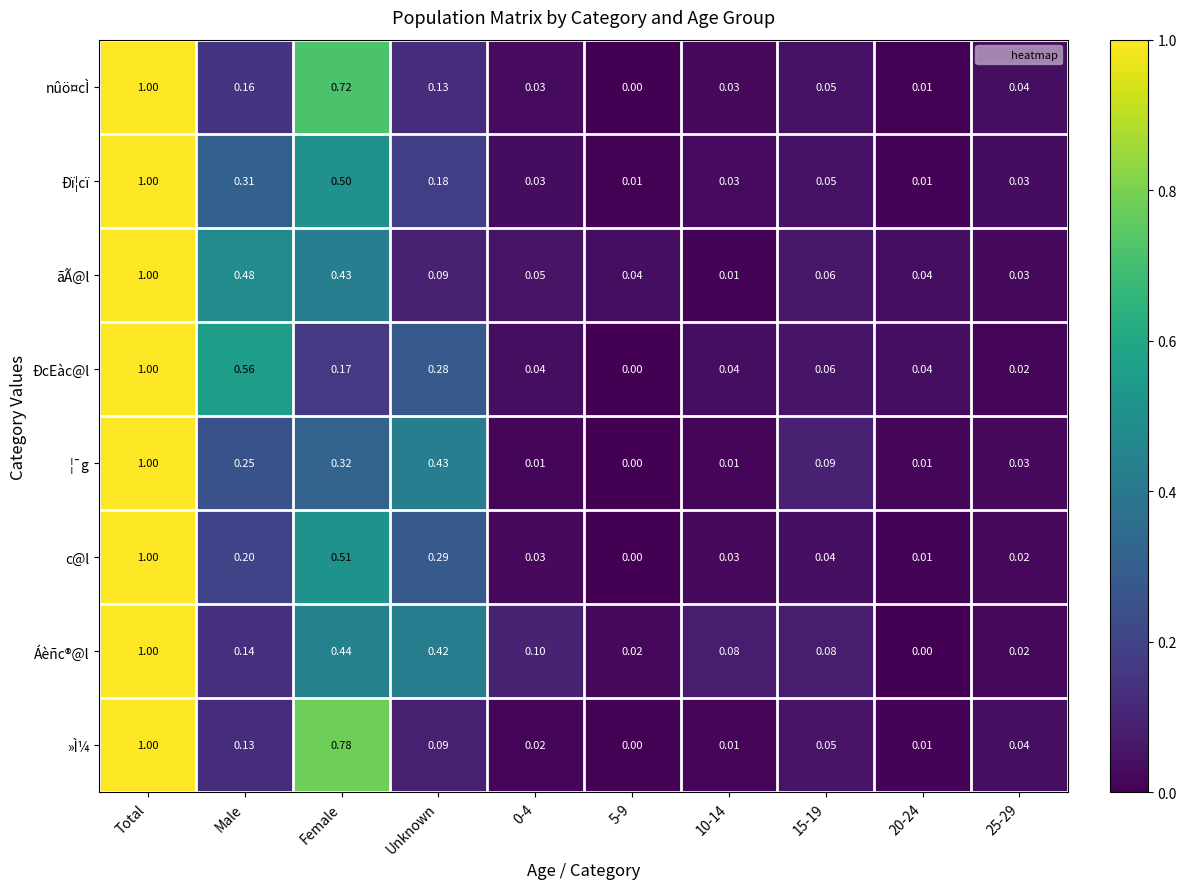

What is the spread (max minus min) of values at 10-14?

0.1